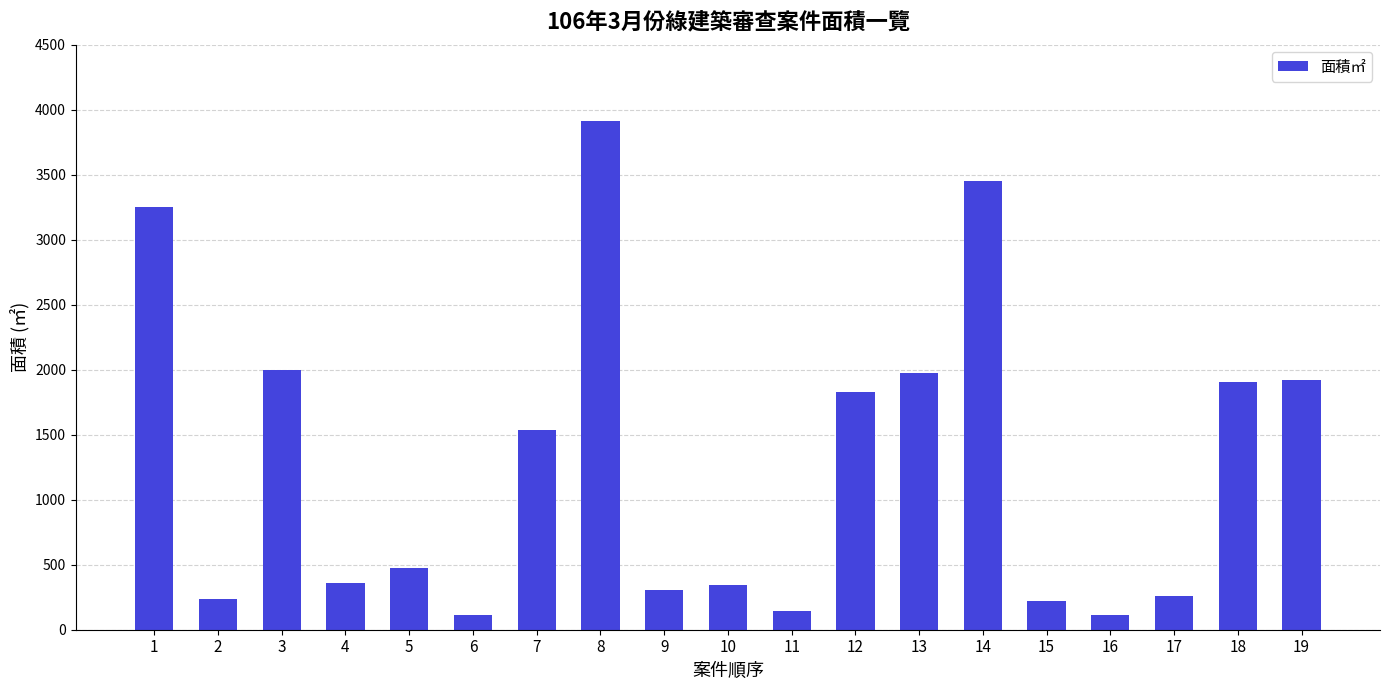

Which has a higher value, 16 or 5?

5